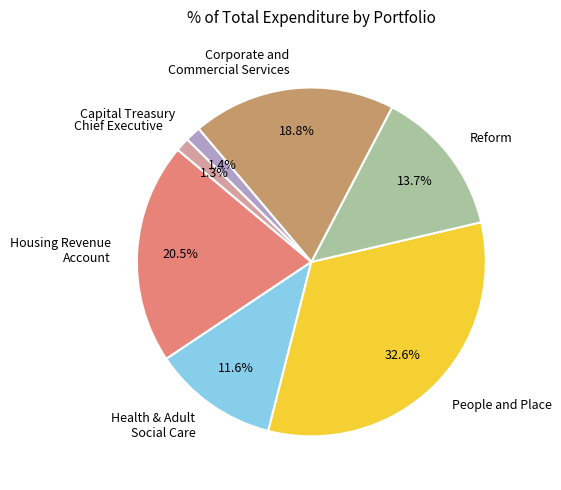

What percentage is NOT represented by Corporate and Commercial Services?

81.2%